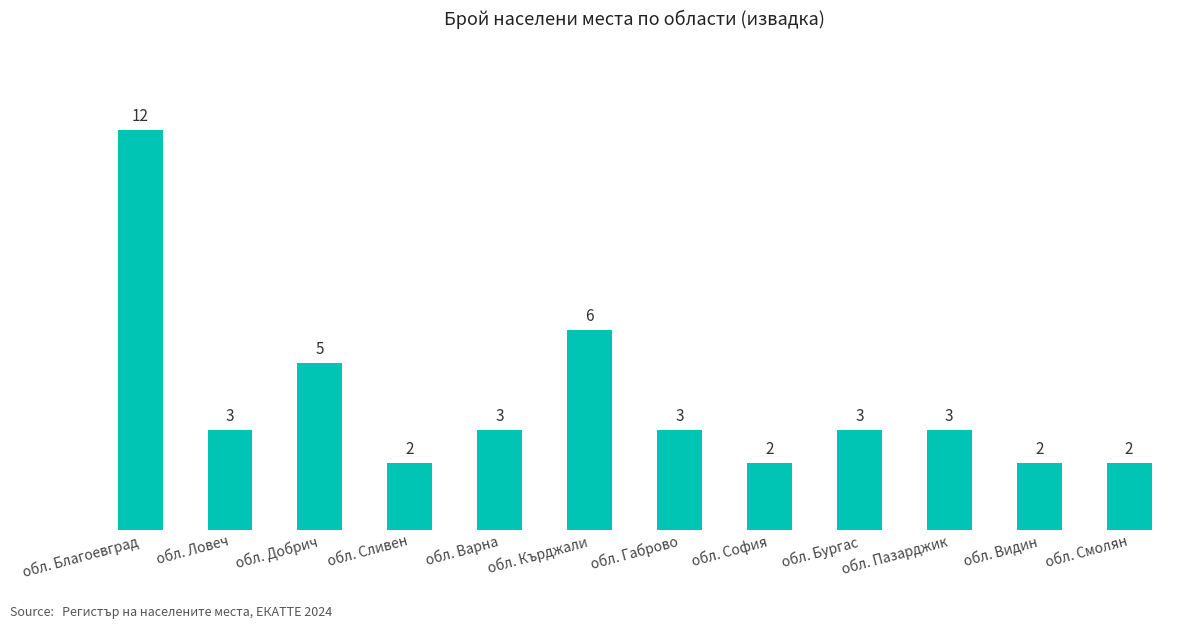

What is the greatest value displayed?

12